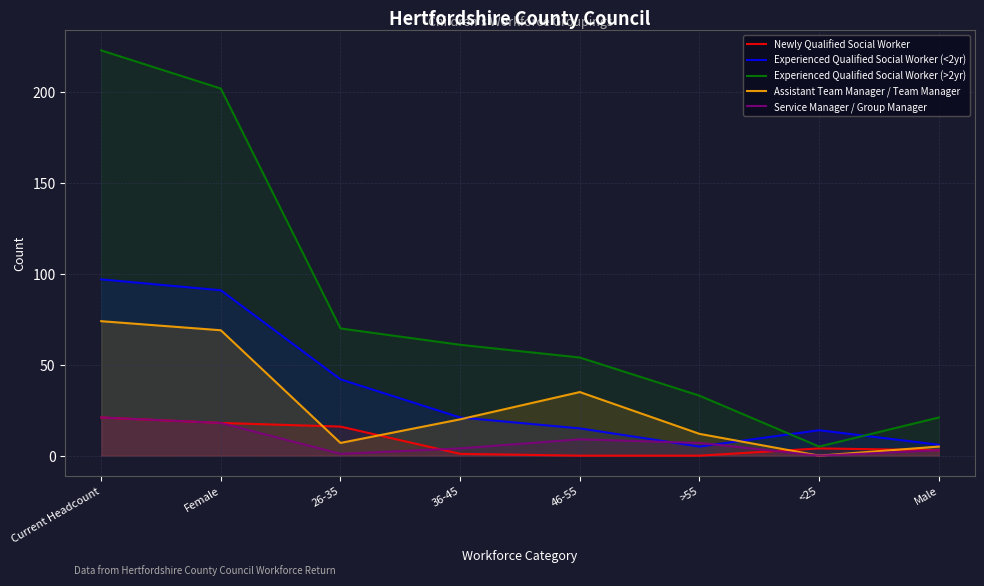

Rank the series by their maximum value, from lowest to highest.

Newly Qualified Social Worker, Service Manager / Group Manager, Assistant Team Manager / Team Manager, Experienced Qualified Social Worker (<2yr), Experienced Qualified Social Worker (>2yr)